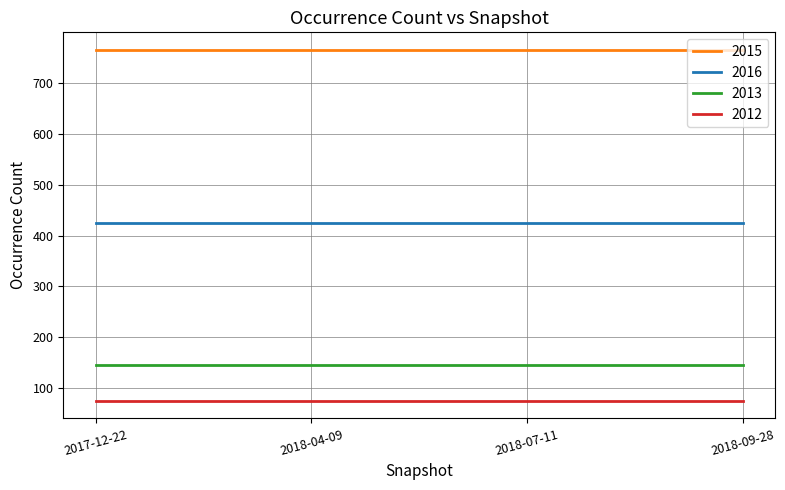

Count the number of data series in this chart.

4